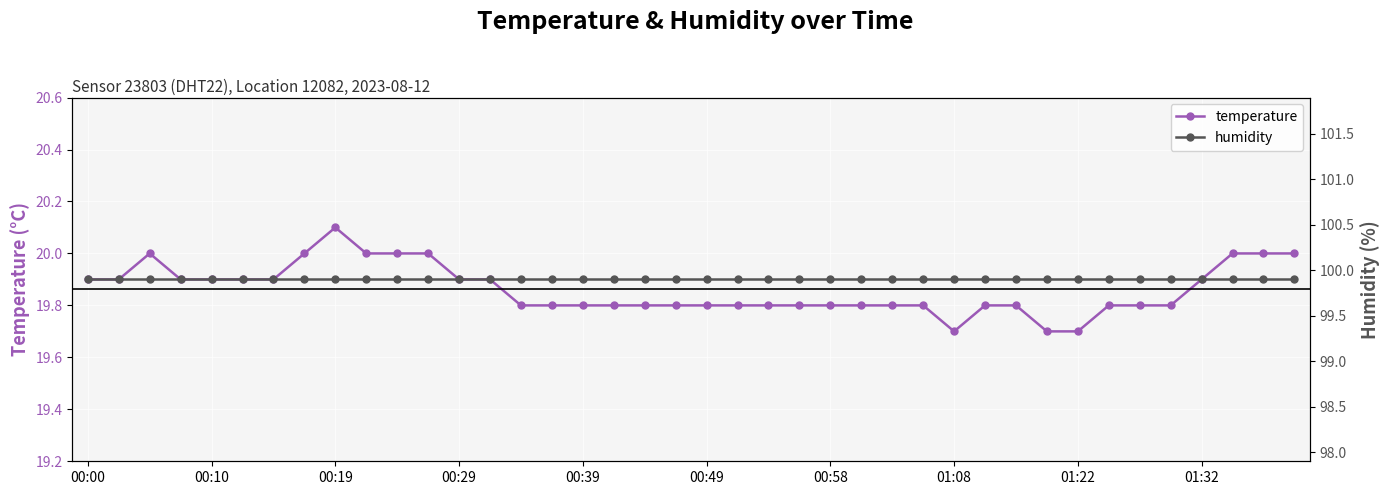

Is it true that temperature equals 12.2 at 00:39?

False